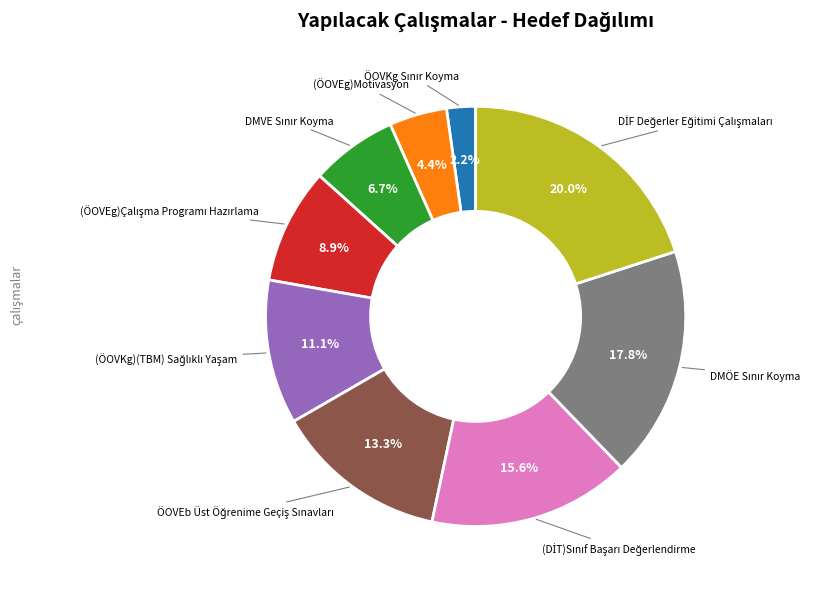

Is there any slice that represents more than half of the pie?

No